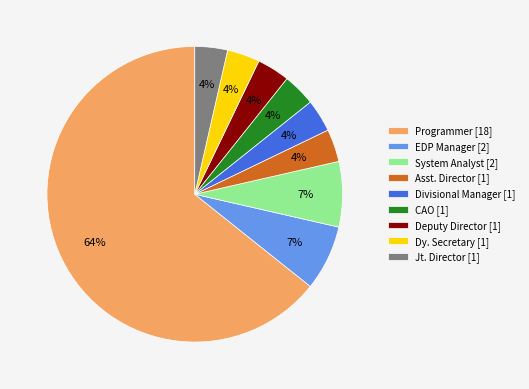

How many slices are in this pie chart?

9